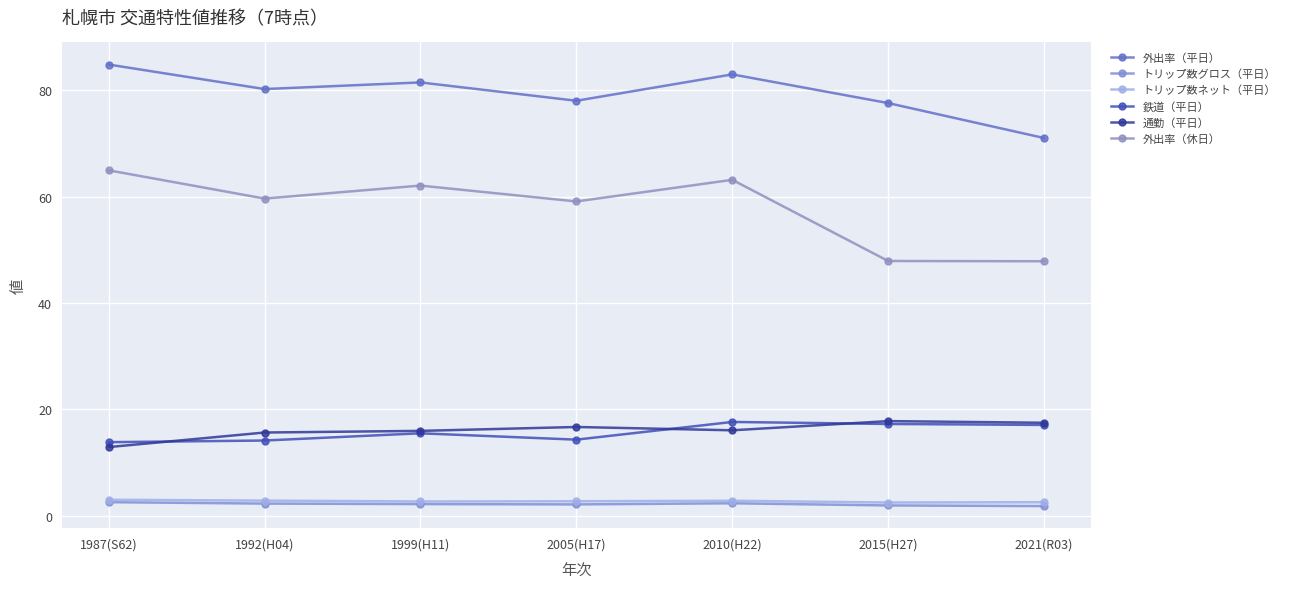

What is the sum of all トリップ数グロス（平日） values?

15.1